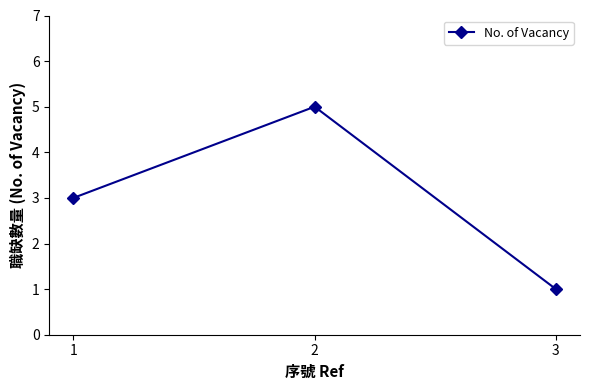

What is the ratio of the value at 3 to the value at 2?

0.2